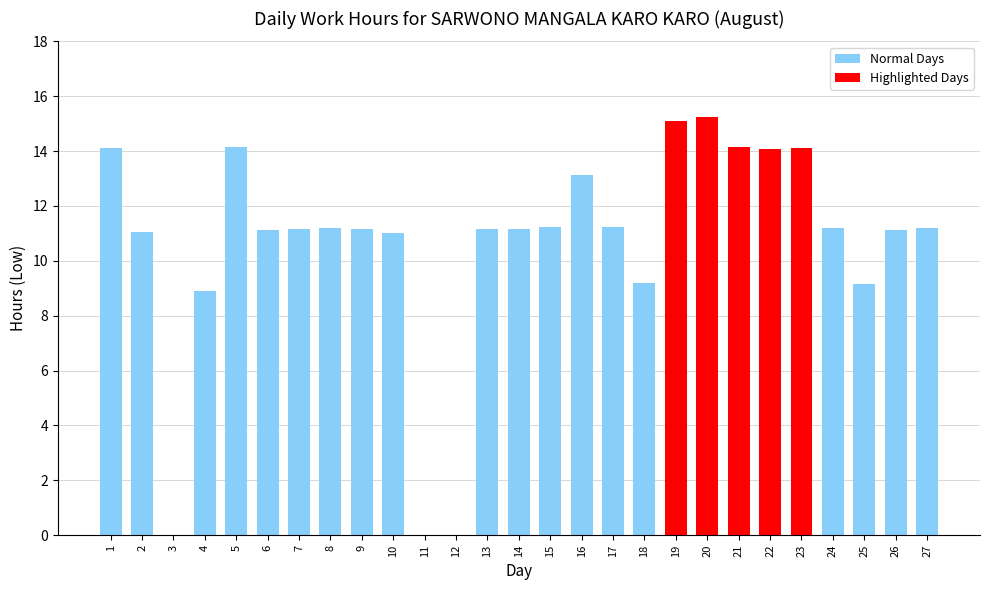

The chart shows a value of 8.2 at 21. True or false?

False